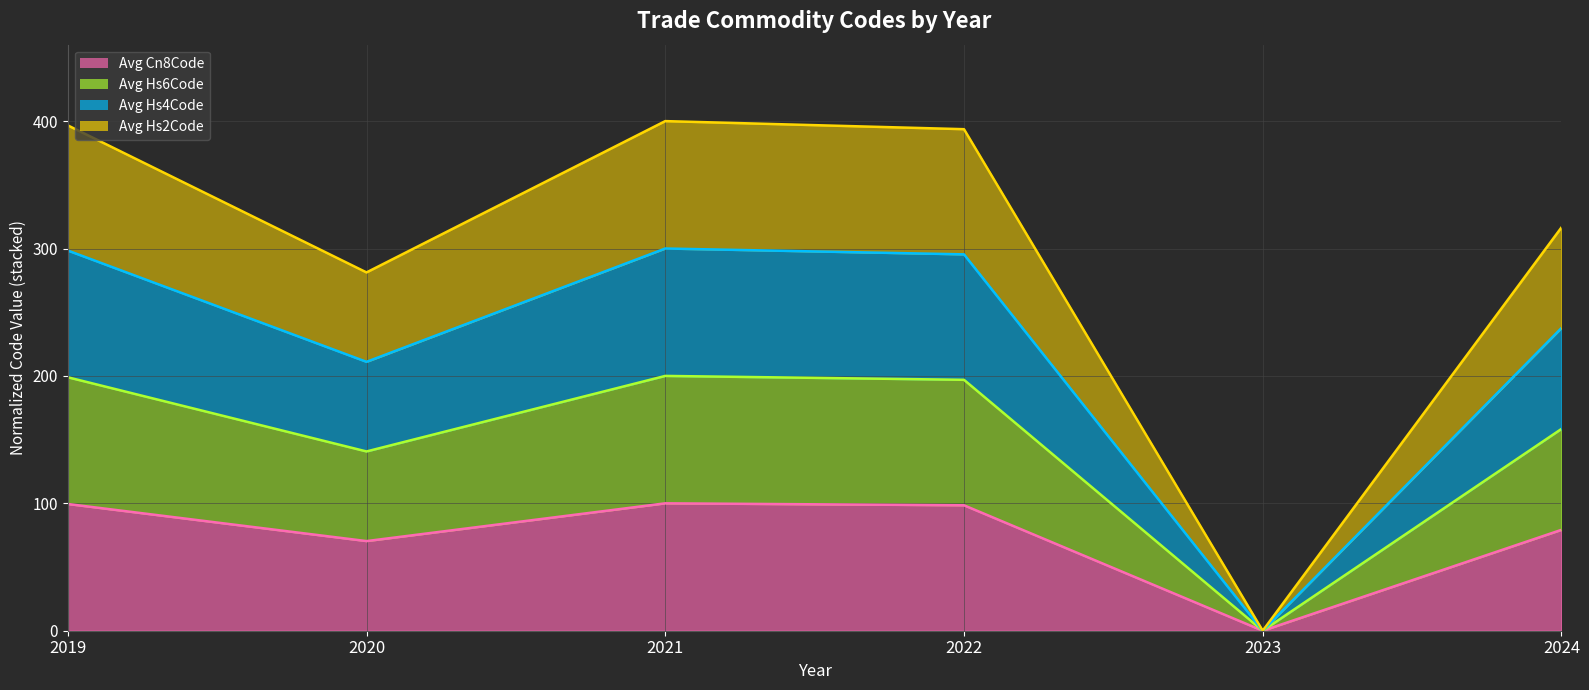

Rank the series at 2023 from lowest to highest value.

Avg Cn8Code (line), Avg Hs6Code (line), Avg Hs4Code (line), Avg Hs2Code (line)